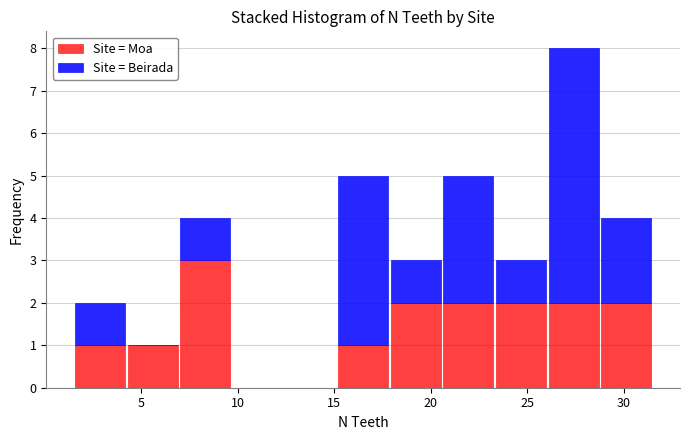

Reading left to right, list every stacked bar in this chart as the range it spans on the x-axis followed by its total height. Neither the bar edges nor the heights are printed on the chart, so give them approximately, as read against the axes.

1.5 to 4.0: 2
4.0 to 7.0: 1
7.0 to 9.5: 4
9.5 to 12.5: 0
12.5 to 15.0: 0
15.0 to 18.0: 5
18.0 to 20.5: 3
20.5 to 23.5: 5
23.5 to 26.0: 3
26.0 to 29.0: 8
29.0 to 31.5: 4